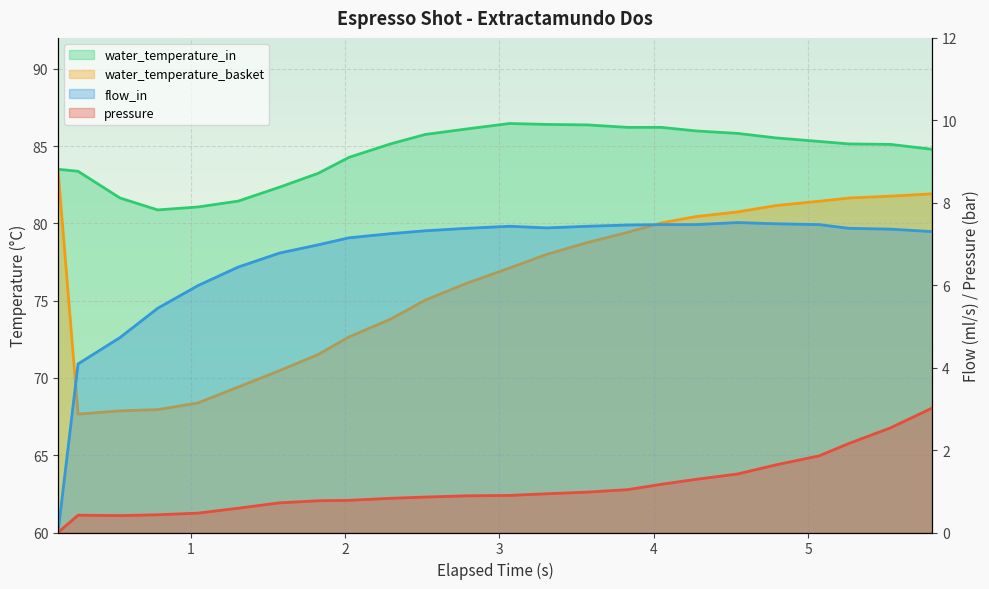

What is the value of the pressure point at the 8th from the left?

0.8